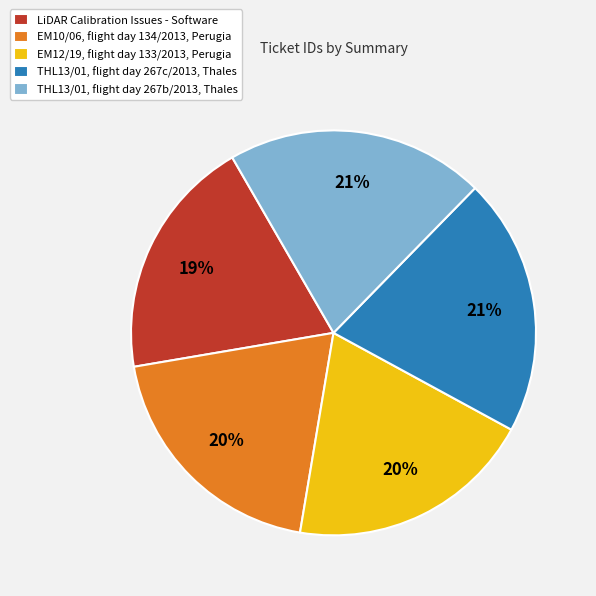

What percentage is the EM10/06, flight day 134/2013, Perugia slice, to the nearest percent?

20%